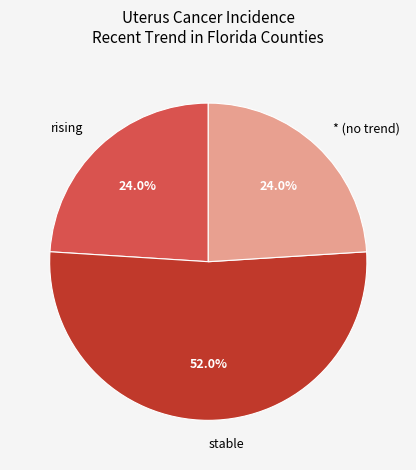

Approximately how many times larger is the value at rising compared to stable?

0.5